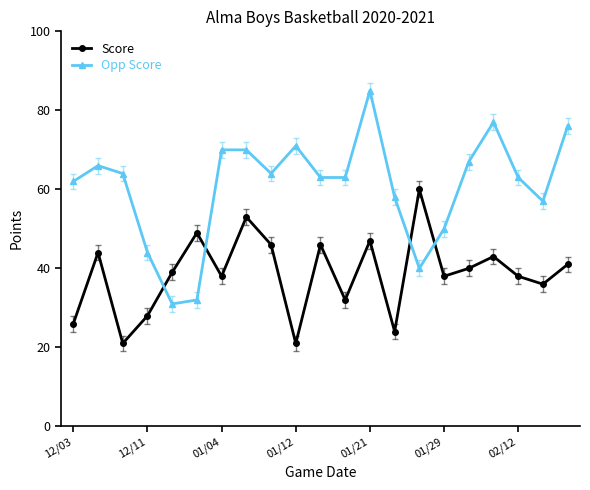

What is the difference between the maximum and minimum values in the Score series?

39